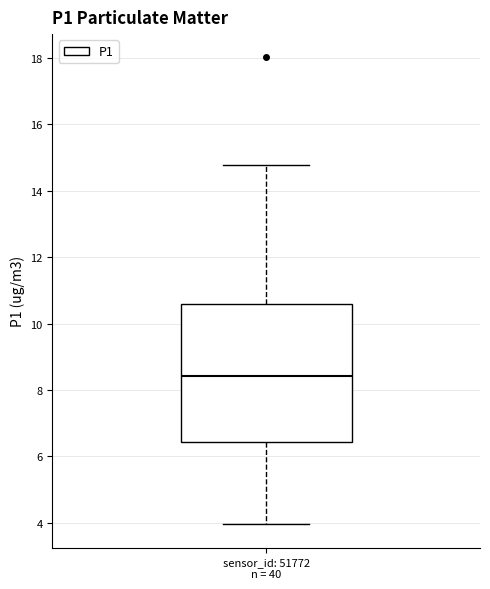

Where does the median line of the box for sensor_id: 51772 n = 40 sit on the y-axis? The values are not printed on the chart, so give them approximately, as read against the axis.

8.4